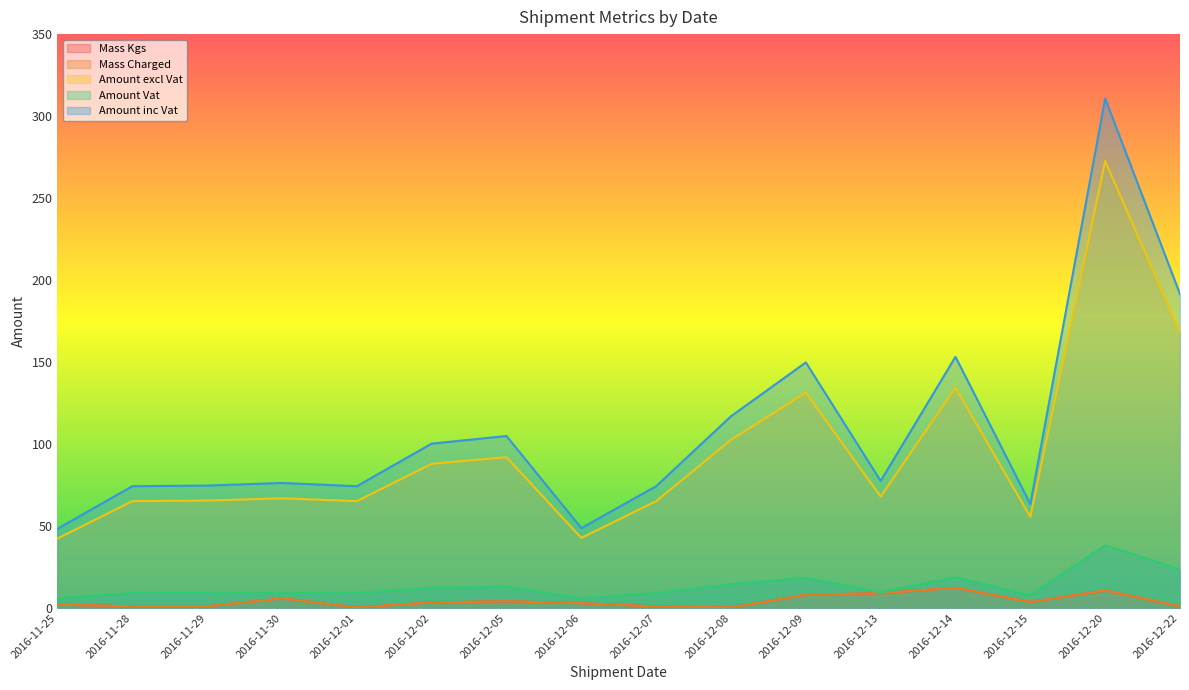

Is it true that Amount excl Vat equals 16.8 at 2016-11-29?

False